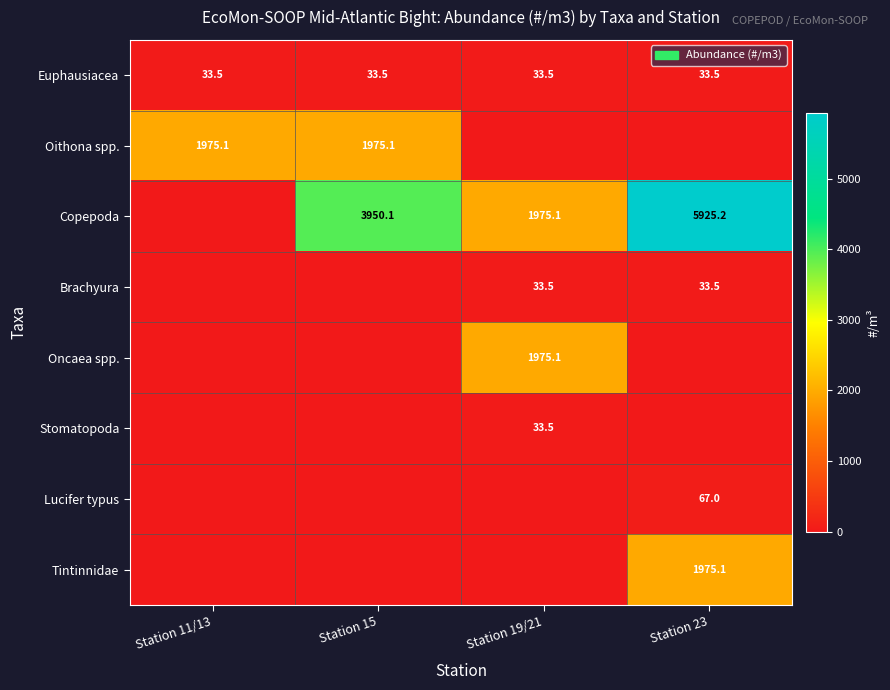

How many values in Brachyura are above zero?

2